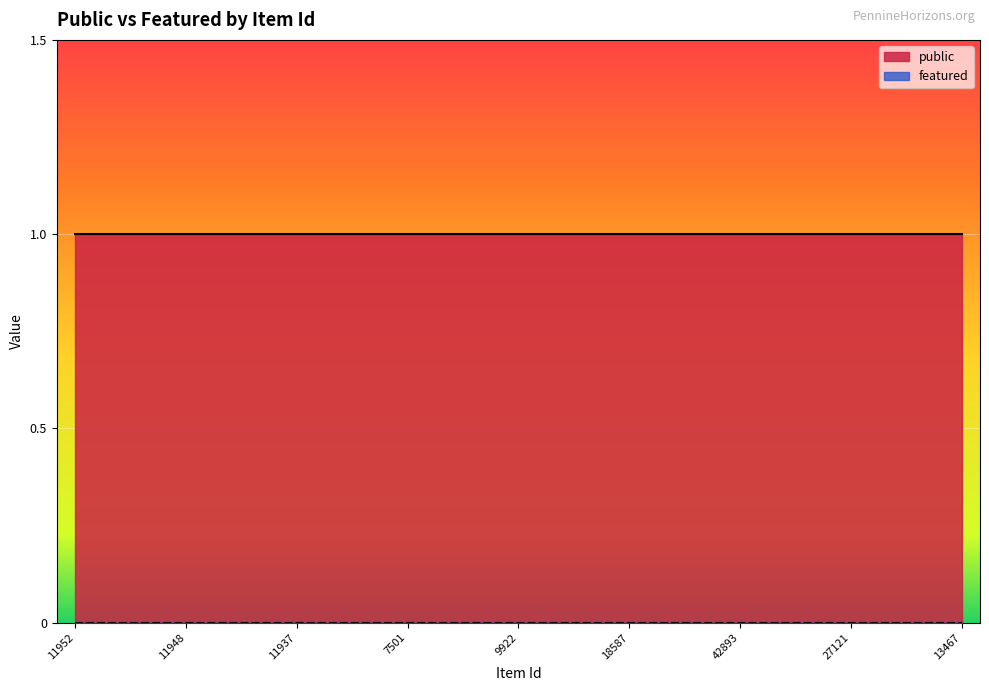

What is the minimum value for public?

1